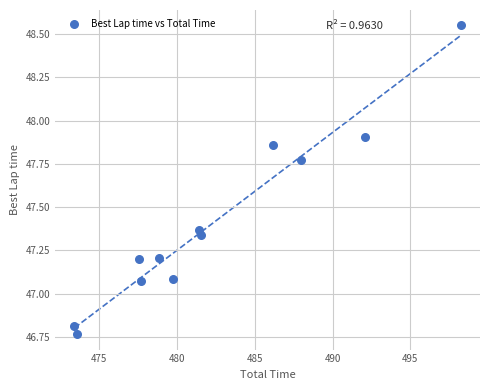

What is the average X value?

482.4